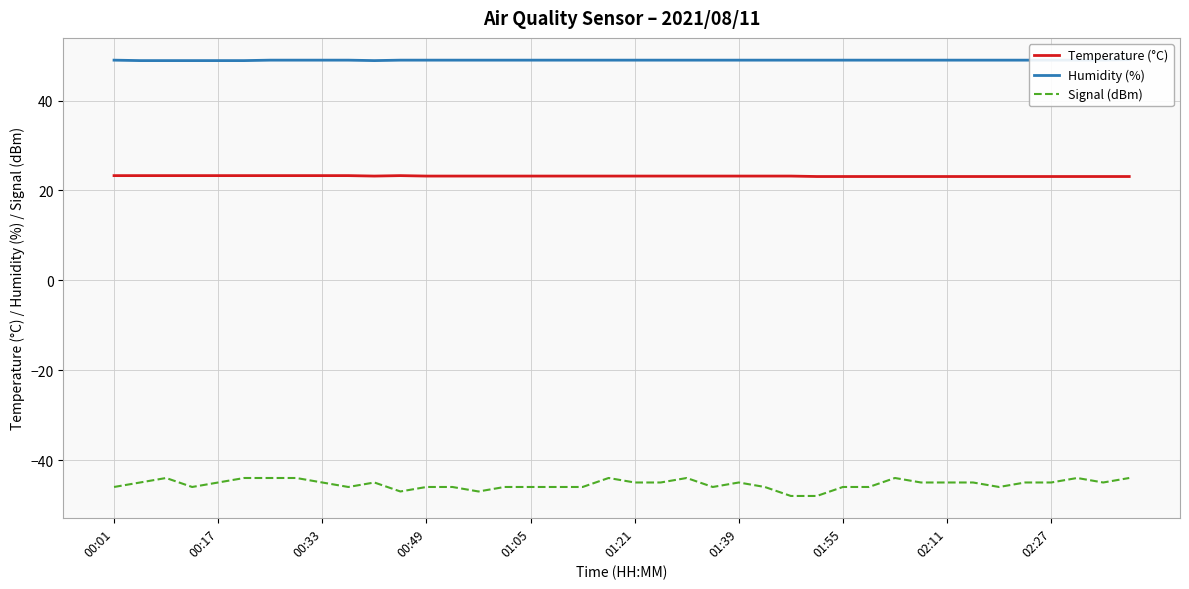

Is this an area chart (filled region under the line)?

No